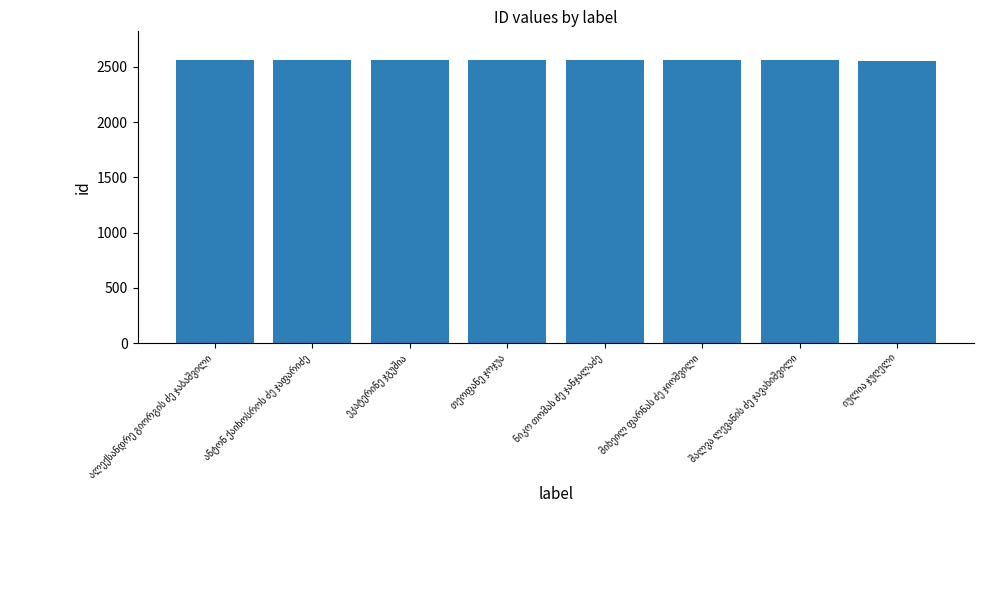

What is the greatest value displayed?

2565